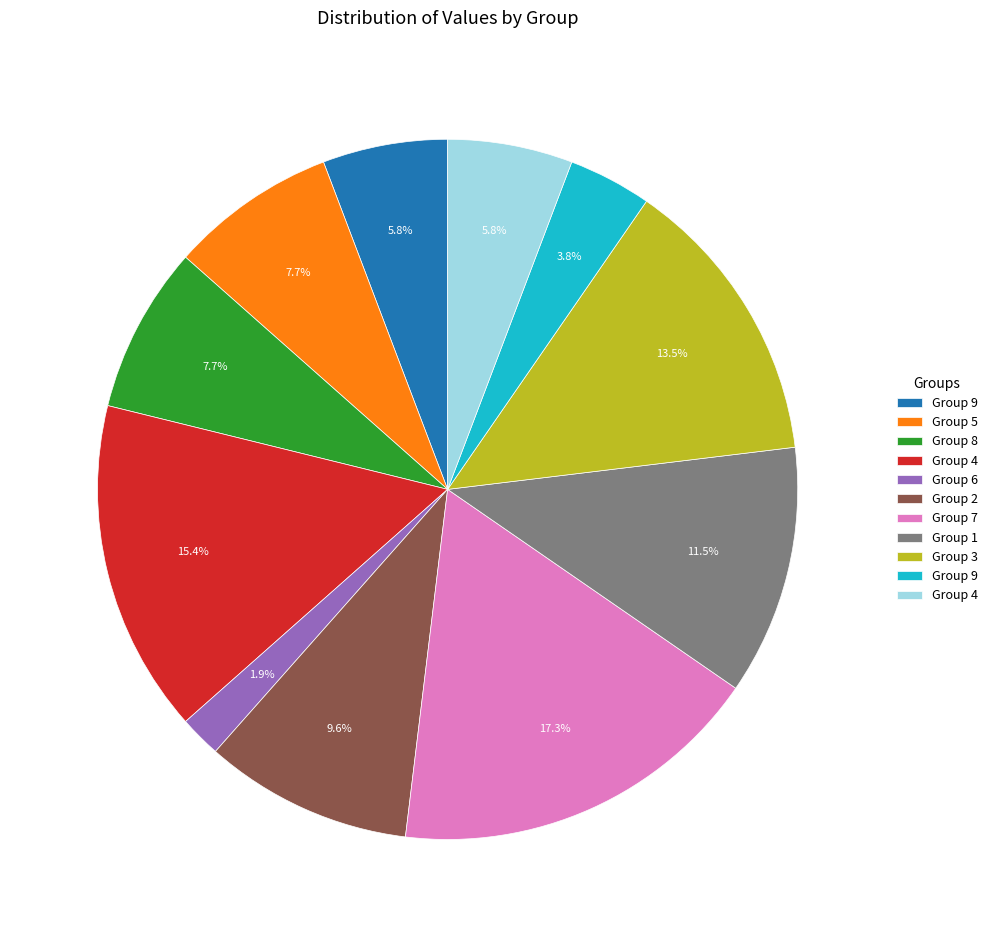

To the nearest percent, what is the average slice percentage?

9%